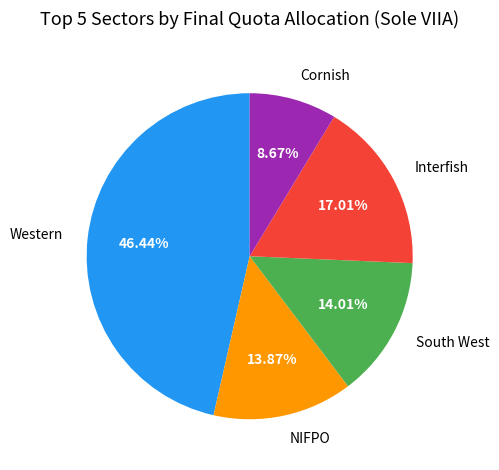

To the nearest percent, what is the difference between the South West and Cornish slice percentages?

5%